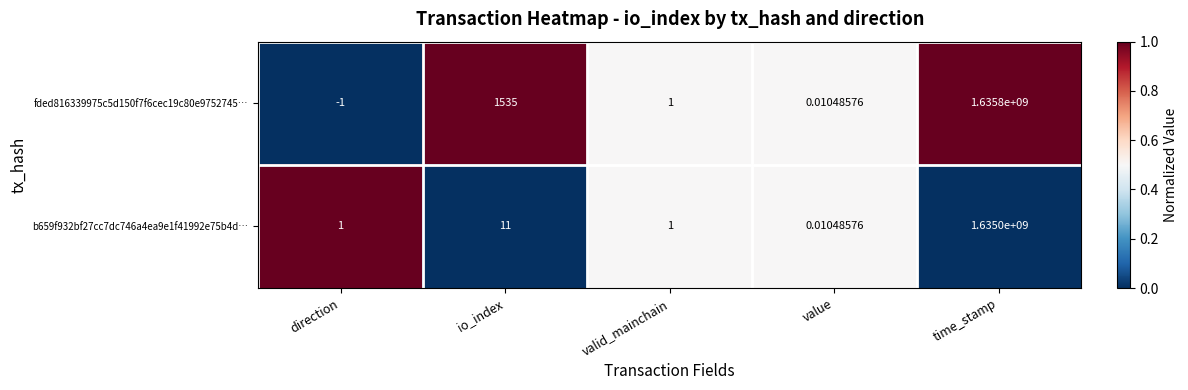

At which label does b659f932bf27cc7dc746a4ea9e1f41992e75b4d… reach its peak?

time_stamp